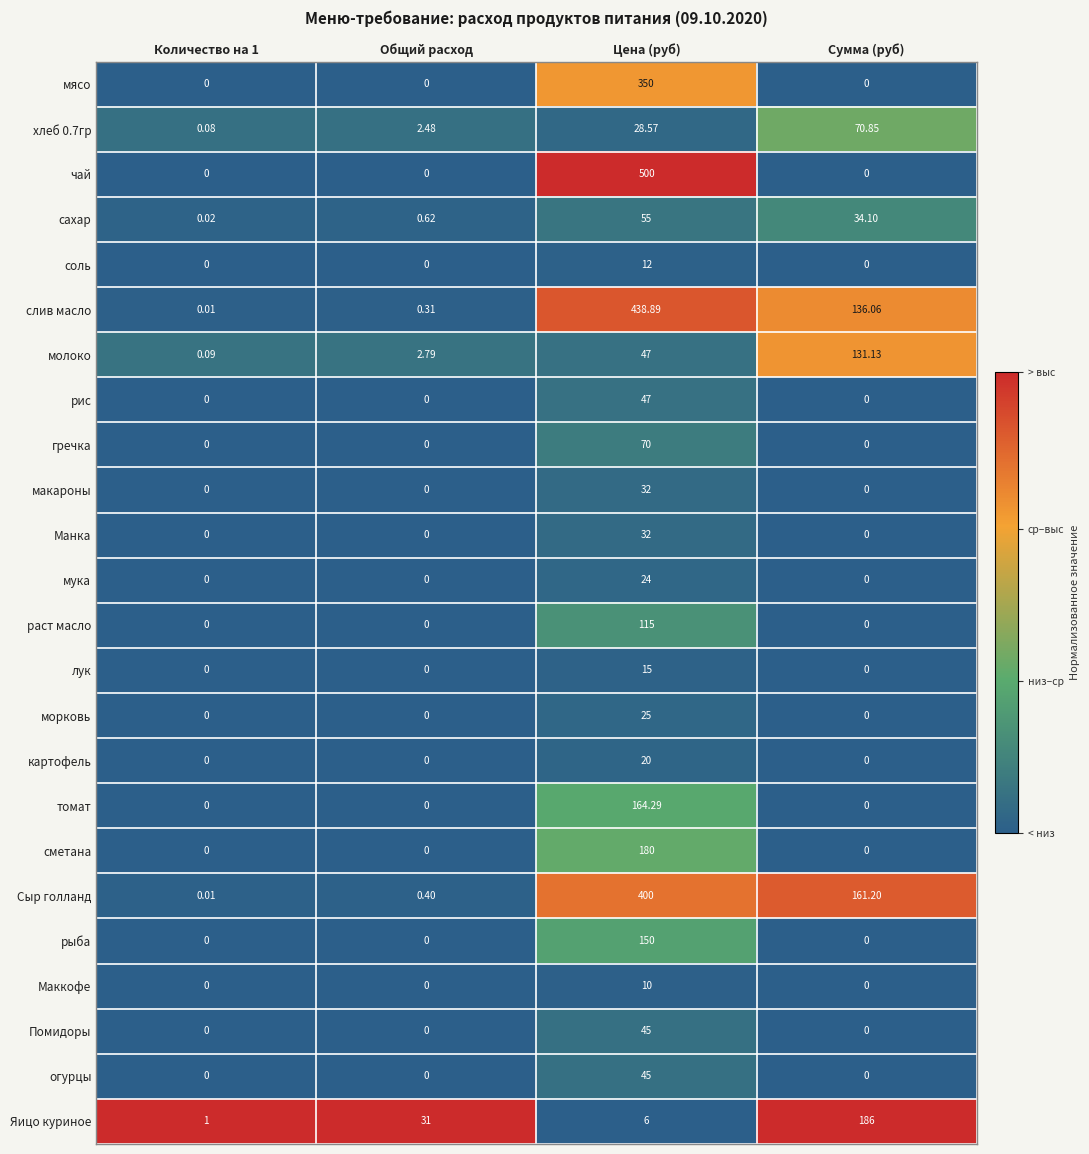

At which label does Помидоры reach its peak?

Цена (руб)